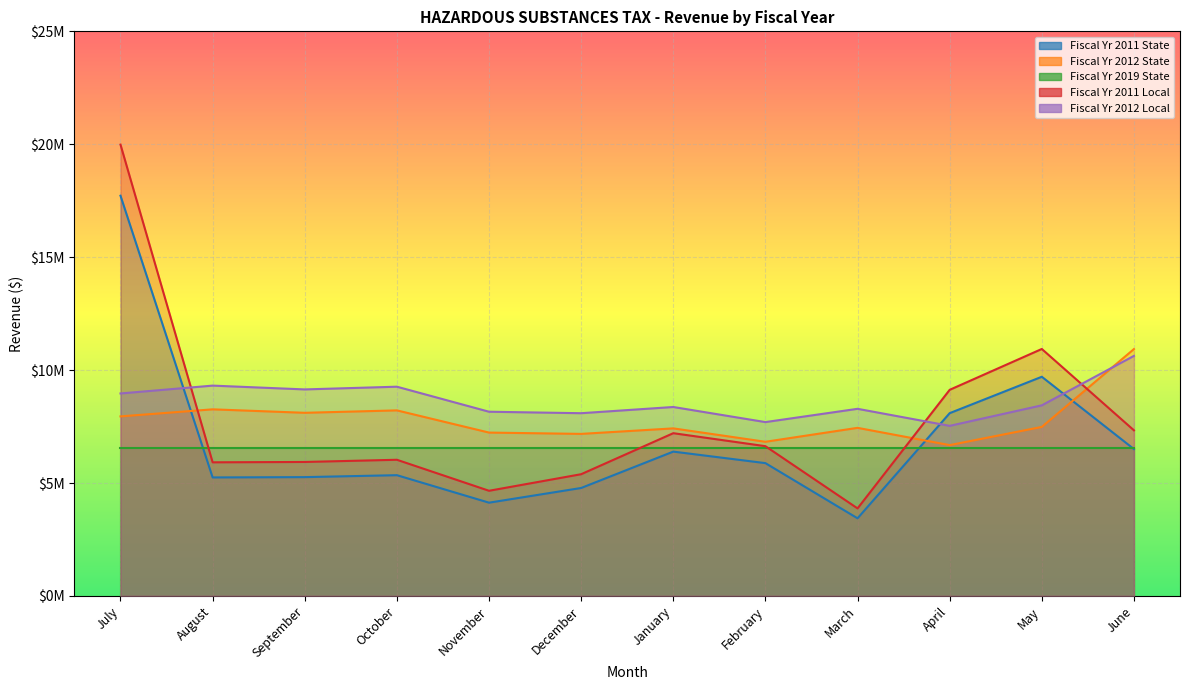

Which series has the widest spread of values?

Fiscal Yr 2011 Local